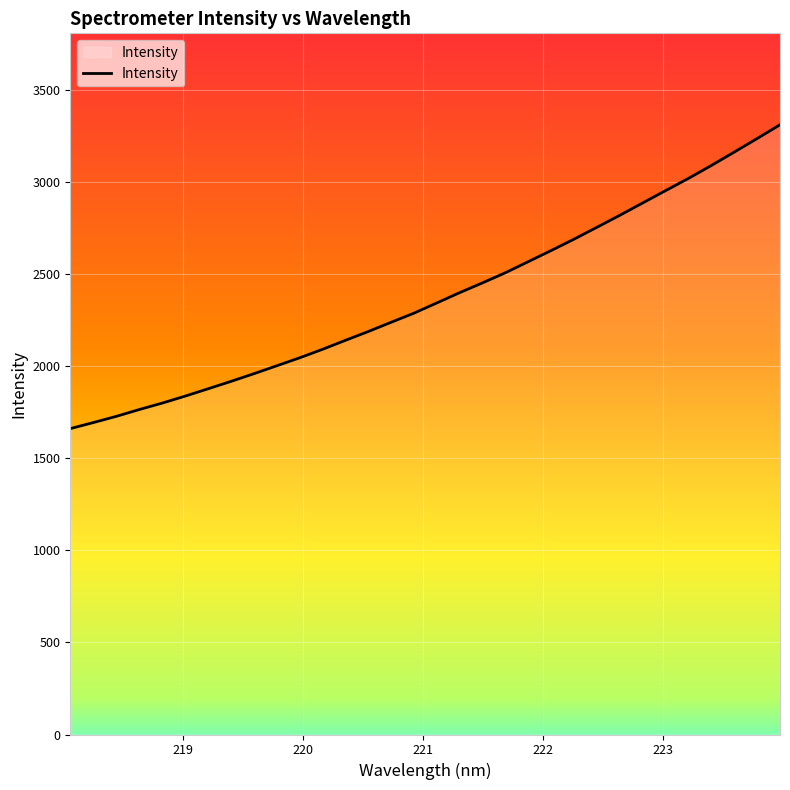

What is the greatest value displayed?

3311.5